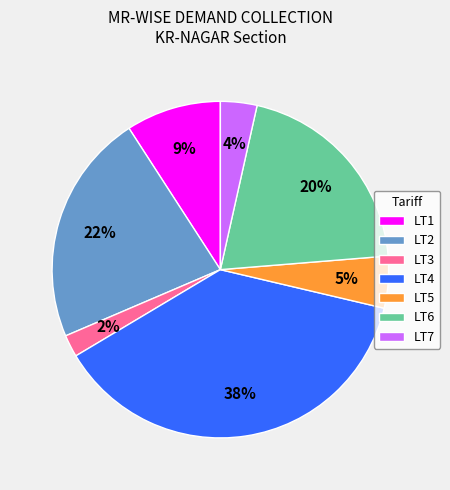

To the nearest percent, what percentage of the pie is LT5?

5%